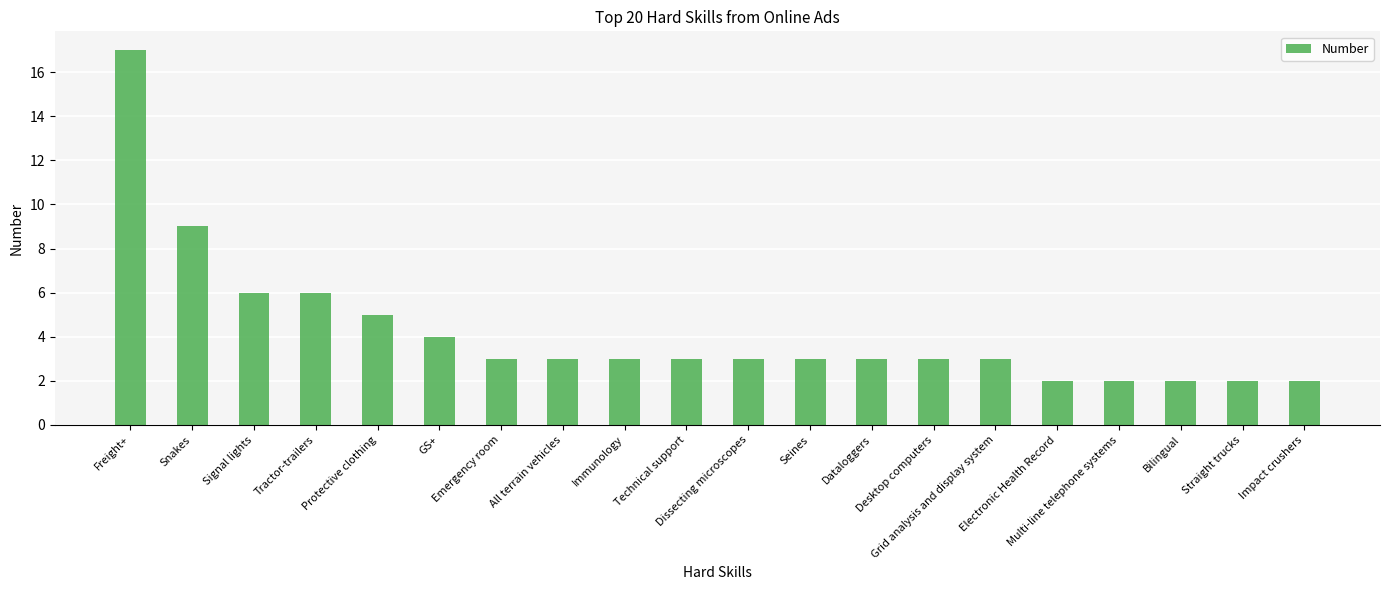

How many data points does each series have?

20